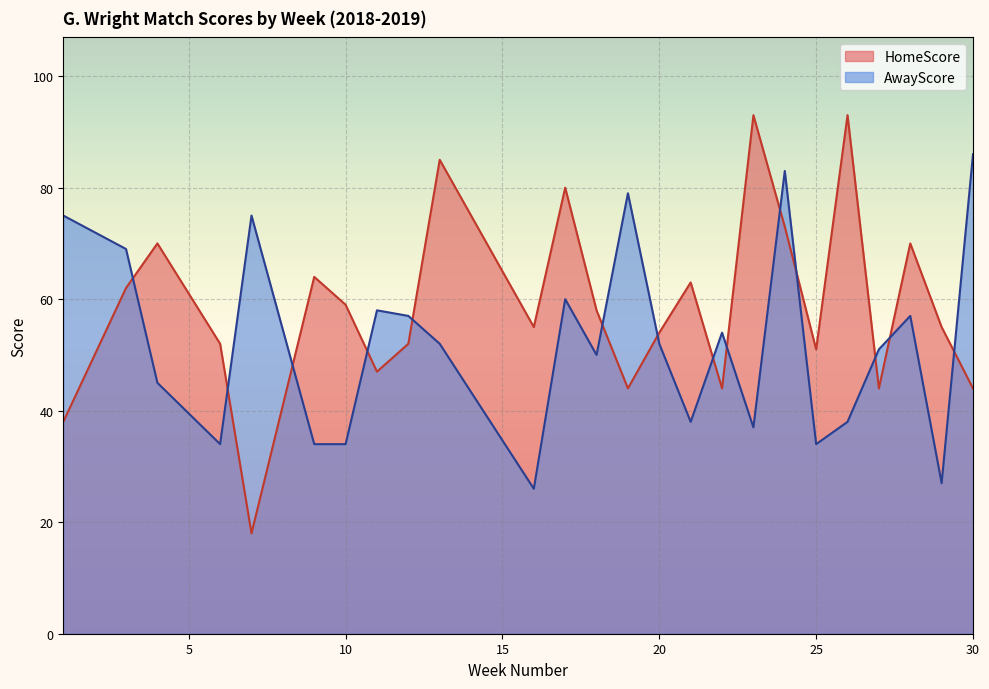

What is the average value of the HomeScore series?

59